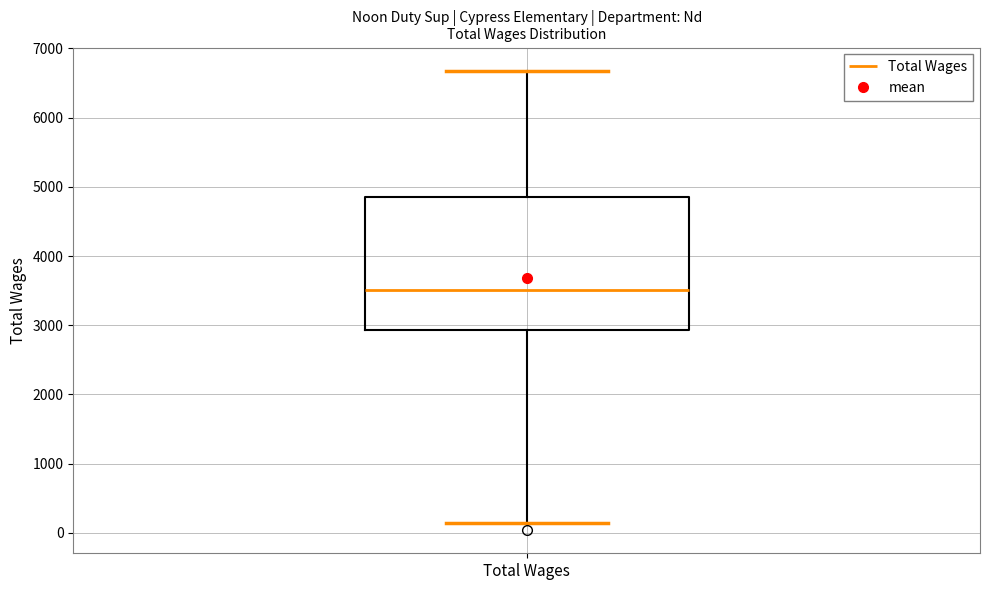

Transcribe this box plot: give where the median line is, the range the box spans, and where the two whiskers end, as read against the y-axis. The values are not printed on the chart, so give them approximately, as read against the axis.

median 3500, box 2900 to 4800, whiskers 100 to 6700